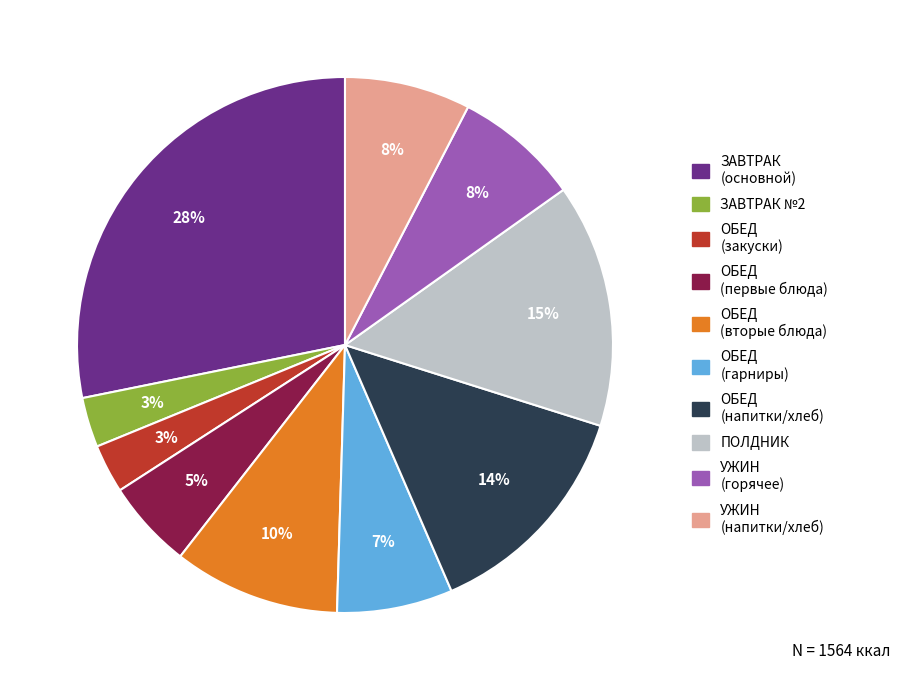

To the nearest percent, what is the difference between the largest and smallest slice percentages?

25%